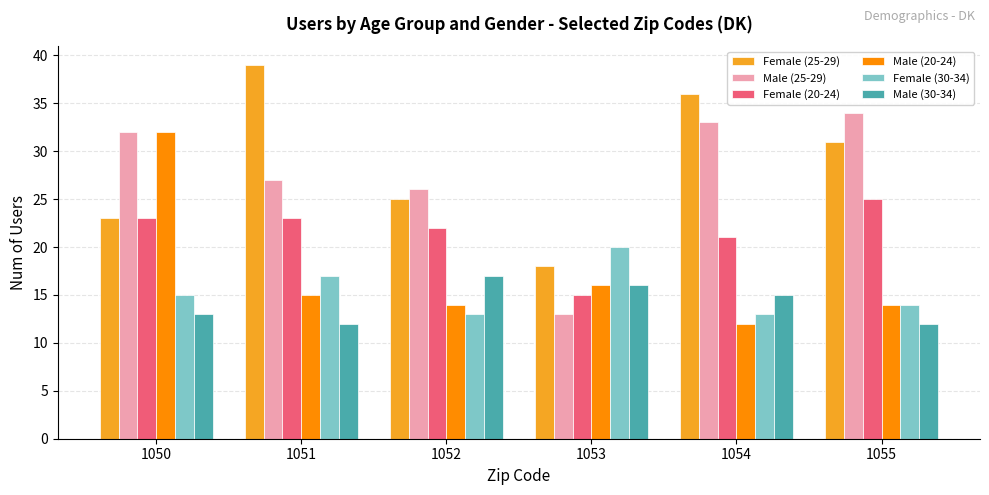

At how many categories does at least one series exceed 29?

4